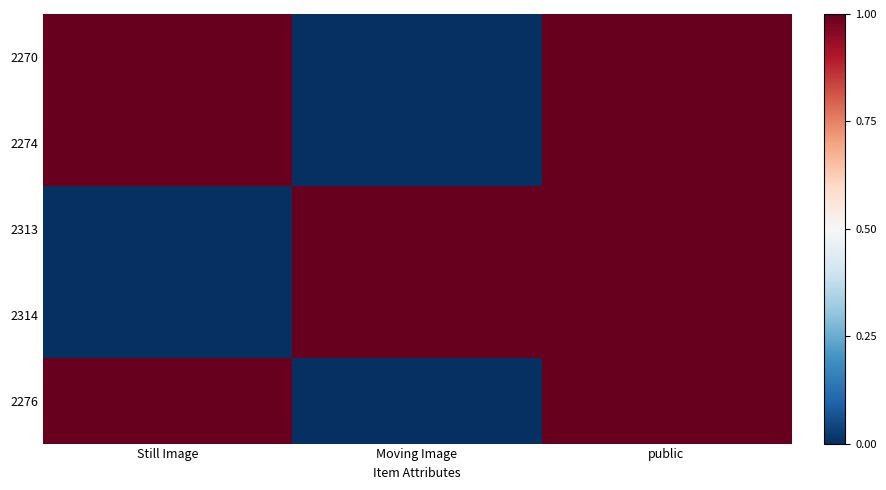

Rank the series by their maximum value, from lowest to highest.

2270, 2274, 2313, 2314, 2276